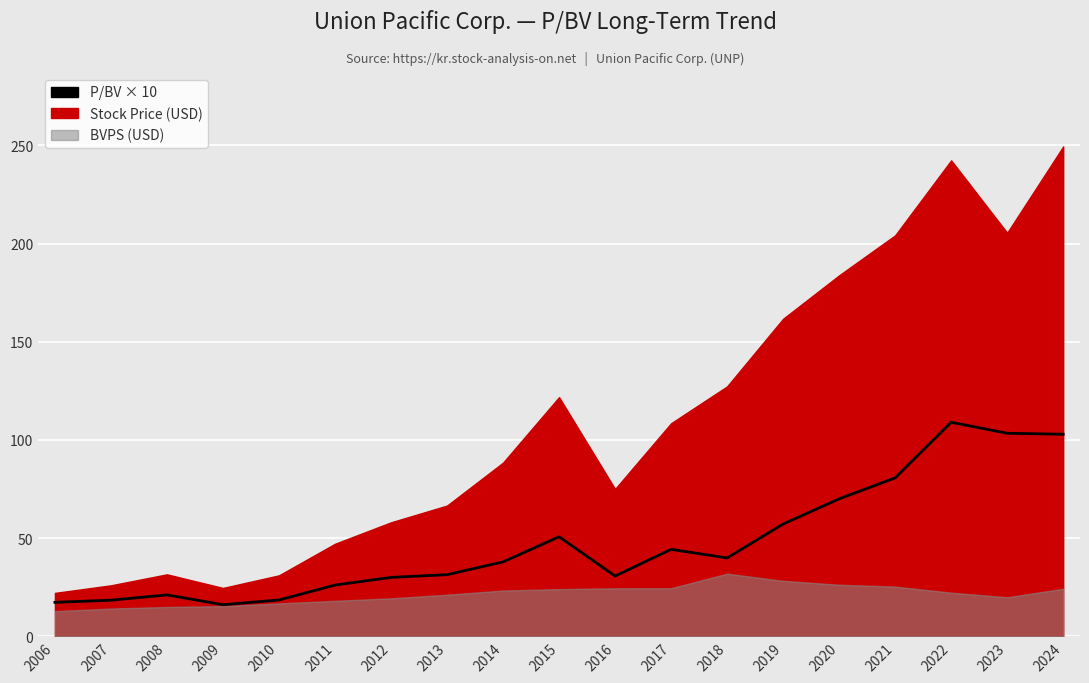

Reading right to left, list all the values displayed in this chart.

2024=102.9	2023=103.4	2022=109.0	2021=80.7	2020=70.0	2019=57.2	2018=39.9	2017=44.3	2016=30.7	2015=50.7	2014=37.9	2013=31.4	2012=30.0	2011=26.1	2010=18.5	2009=16.1	2008=21.1	2007=18.4	2006=17.3